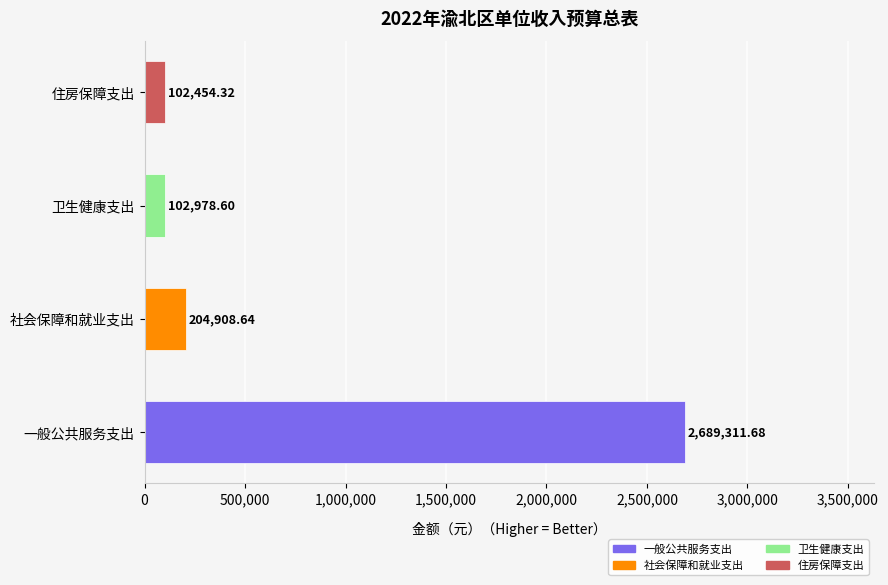

List the labels in order of value, largest first.

一般公共服务支出, 社会保障和就业支出, 卫生健康支出, 住房保障支出